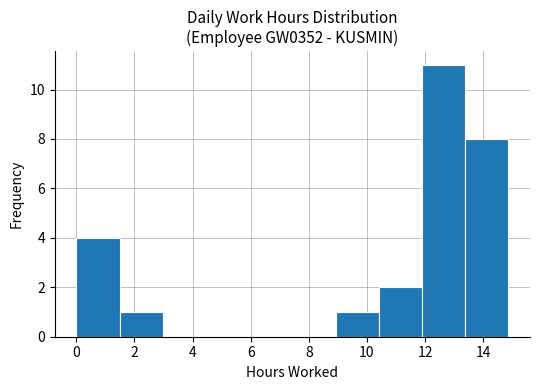

What is the height of the bar covering 1.4 to 3.0 on the x-axis? Neither the bar edges nor the heights are printed on the chart, so give them approximately, as read against the axes.

1